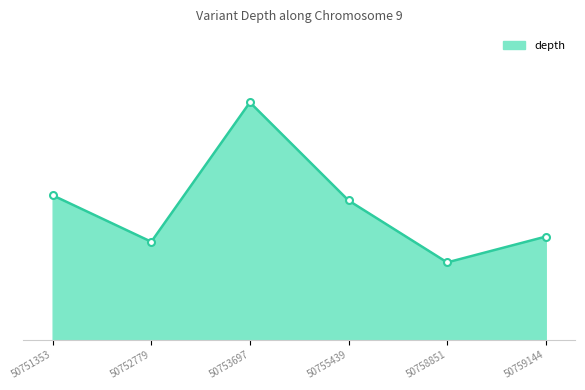

The value at 50753697 is 46. True or false?

True